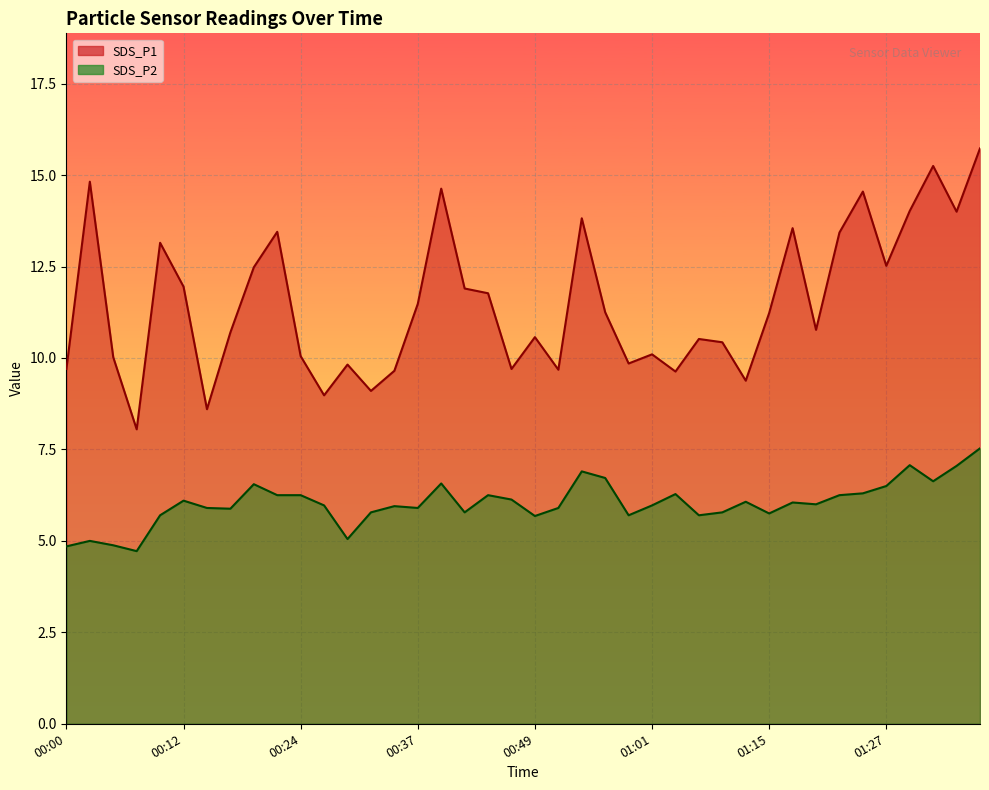

Rank the series at 00:44 from highest to lowest value.

SDS_P1, SDS_P2